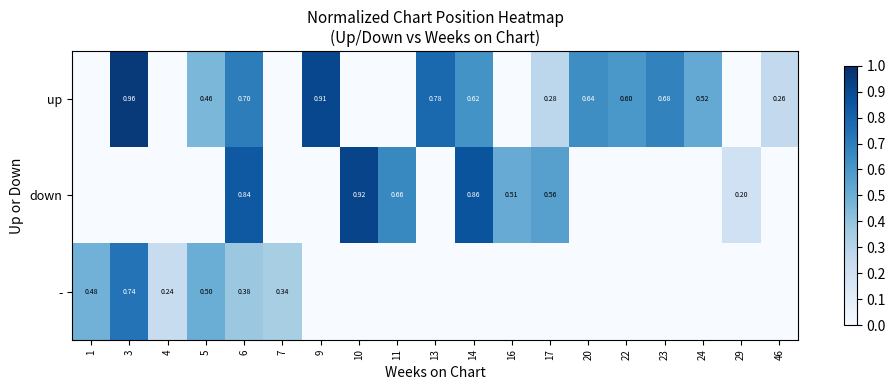

Is the value of up at 46 greater than the value of down at 10?

No